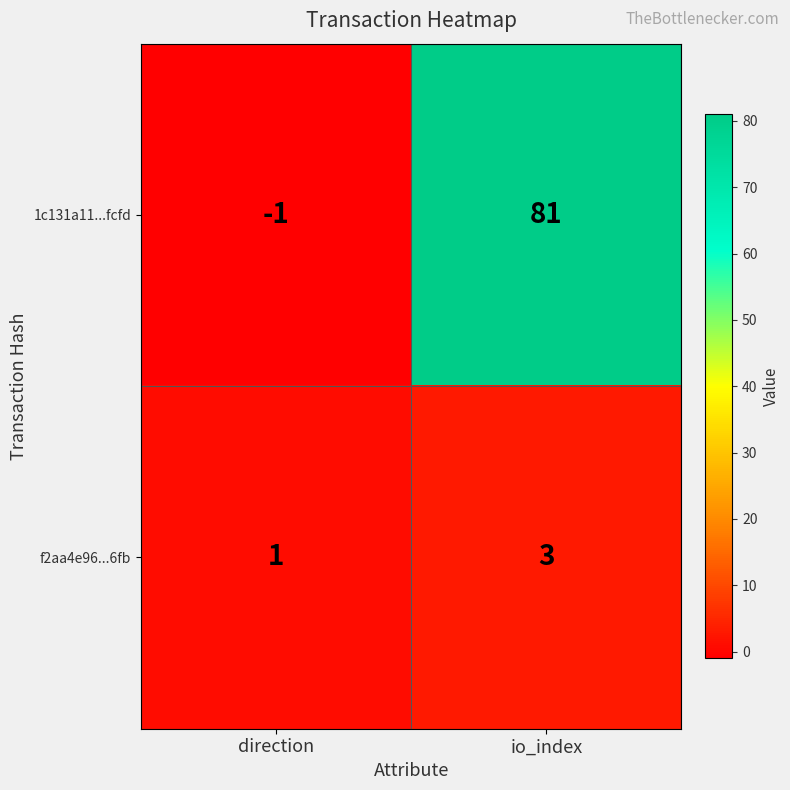

Which label corresponds to the largest value in the chart?

io_index